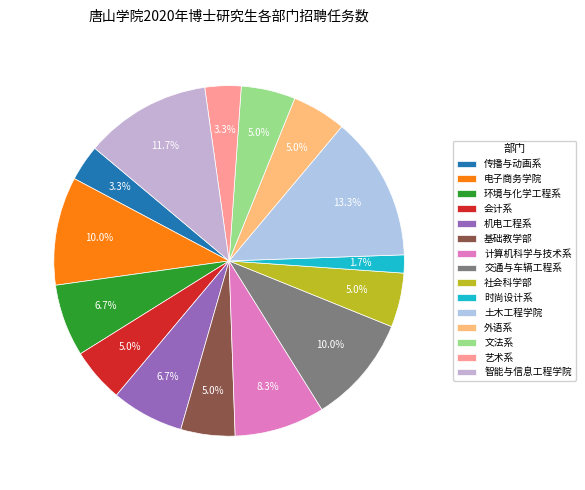

Which category has the smallest portion of the pie?

时尚设计系